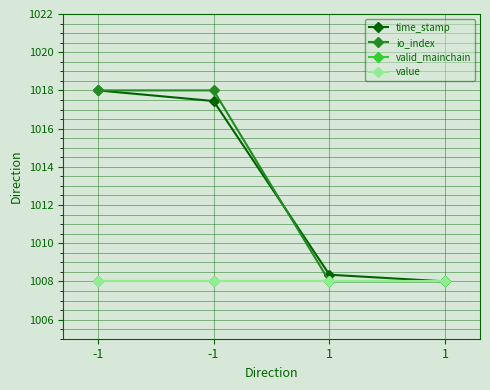

At which label does time_stamp first exceed 1017?

-1